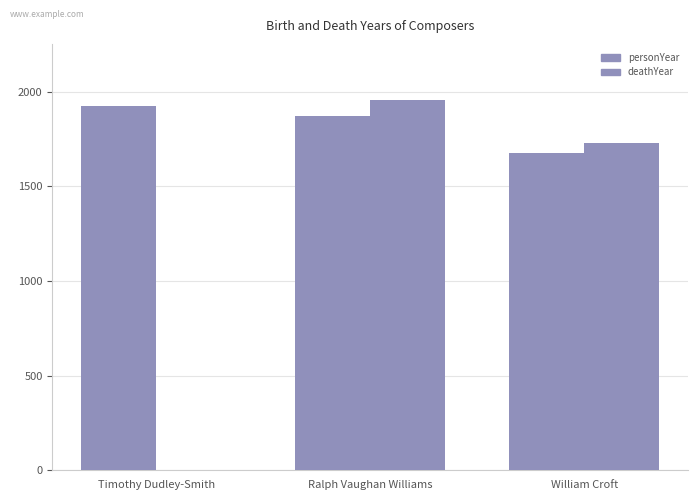

Reading left to right, what are all the values shown in this chart?

personYear: 1926	1872	1678
deathYear: 0	1958	1727